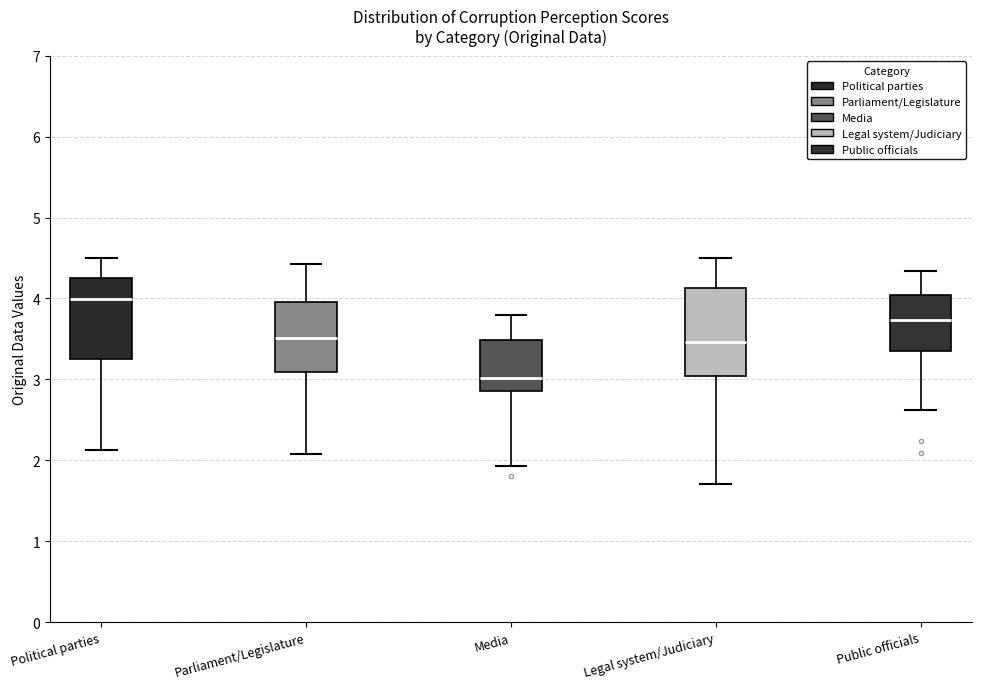

Reading left to right, read every box against the y-axis: the position of its median line, the range the box covers, and the ends of its whiskers. The values are not printed on the chart, so give them approximately, as read against the axis.

Political parties: median 4.0, box 3.3 to 4.2, whiskers 2.1 to 4.5
Parliament/Legislature: median 3.5, box 3.1 to 4.0, whiskers 2.1 to 4.4
Media: median 3.0, box 2.9 to 3.5, whiskers 1.9 to 3.8
Legal system/Judiciary: median 3.5, box 3.0 to 4.1, whiskers 1.7 to 4.5
Public officials: median 3.7, box 3.4 to 4.0, whiskers 2.6 to 4.3